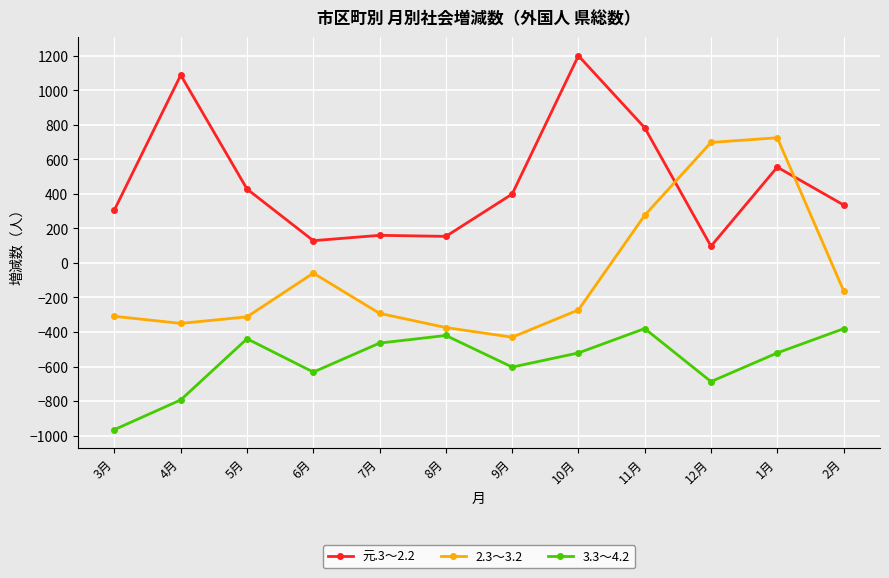

What is the spread (max minus min) of values at 6月?

761